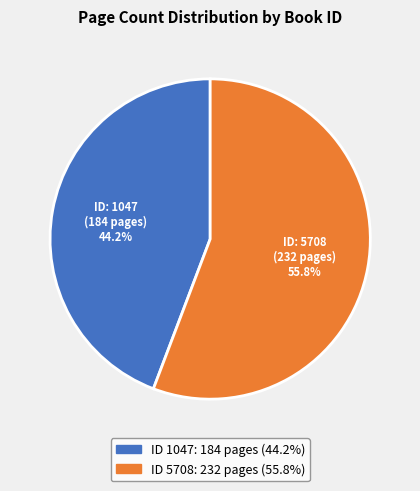

Is there any slice that represents more than half of the pie?

Yes